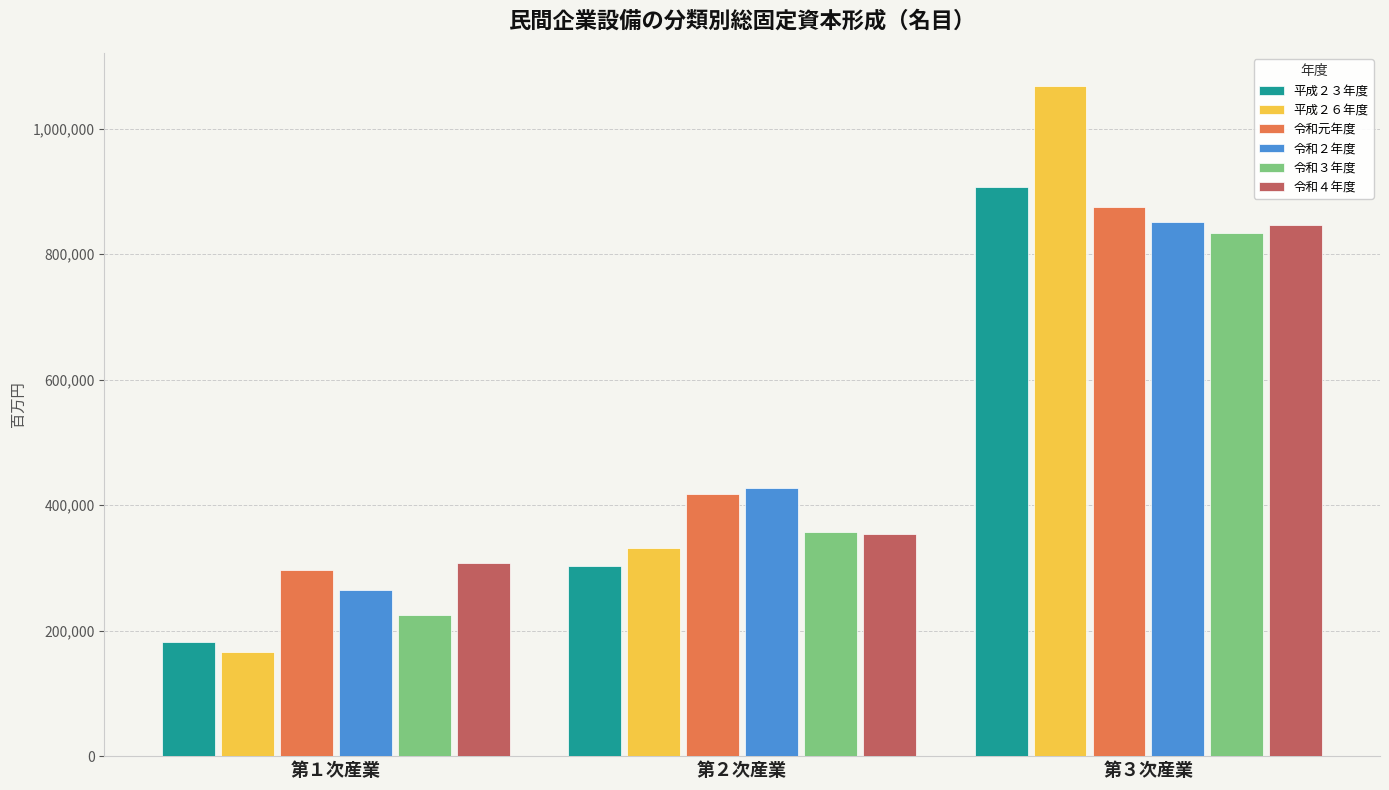

Does the chart contain any negative values?

No